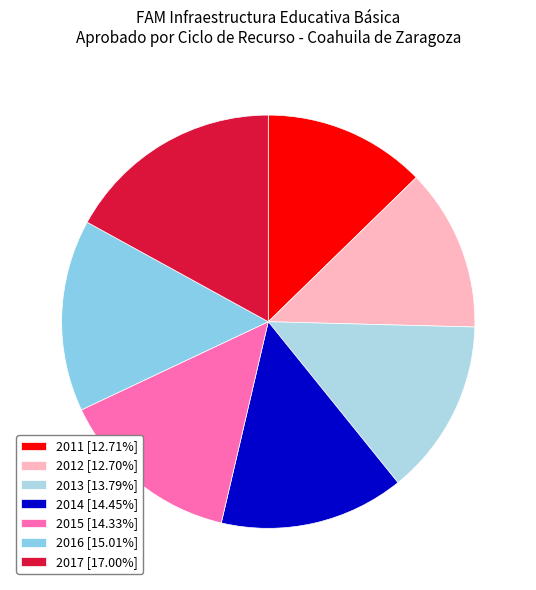

The 2012 slice represents 13% of the pie. True or false?

True